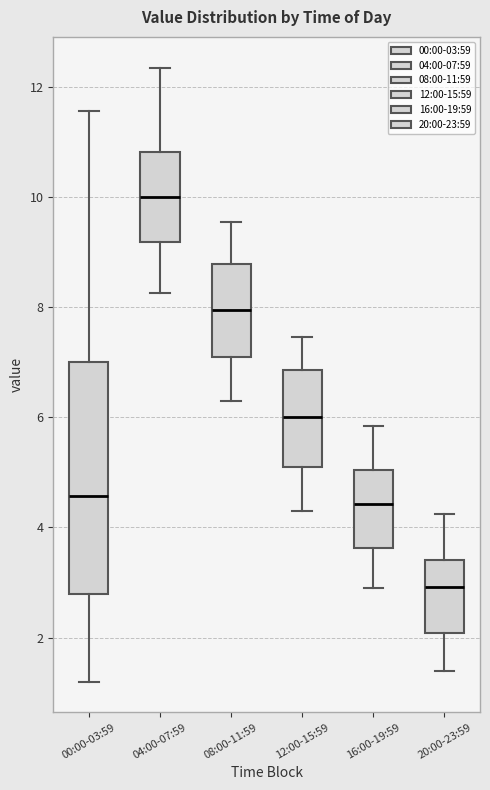

Reading left to right, read every box against the y-axis: the position of its median line, the range the box covers, and the ends of its whiskers. The values are not printed on the chart, so give them approximately, as read against the axis.

00:00-03:59: median 4.6, box 2.8 to 7.0, whiskers 1.2 to 11.6
04:00-07:59: median 10.0, box 9.2 to 10.8, whiskers 8.2 to 12.4
08:00-11:59: median 8.0, box 7.2 to 8.8, whiskers 6.4 to 9.6
12:00-15:59: median 6.0, box 5.2 to 6.8, whiskers 4.4 to 7.4
16:00-19:59: median 4.4, box 3.6 to 5.0, whiskers 3.0 to 5.8
20:00-23:59: median 3.0, box 2.0 to 3.4, whiskers 1.4 to 4.2